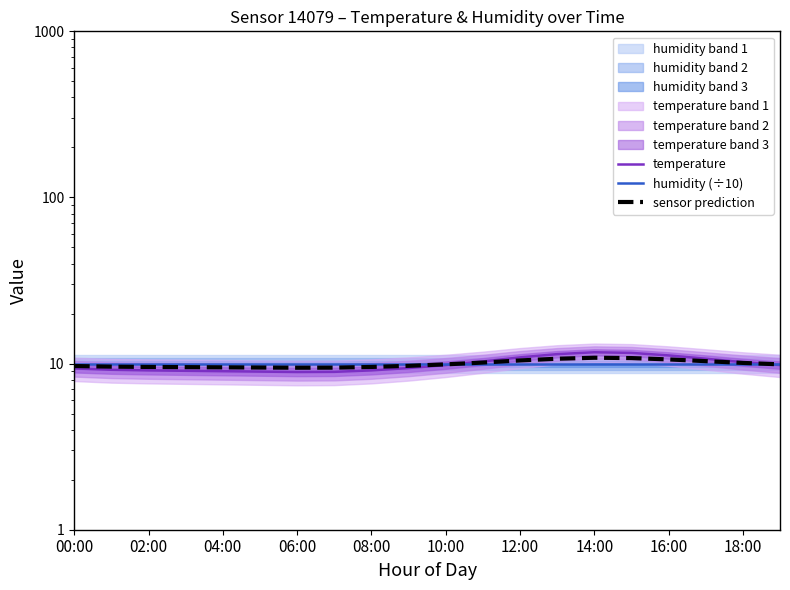

What are all the series names shown in the legend?

temperature, humidity (÷10), sensor prediction